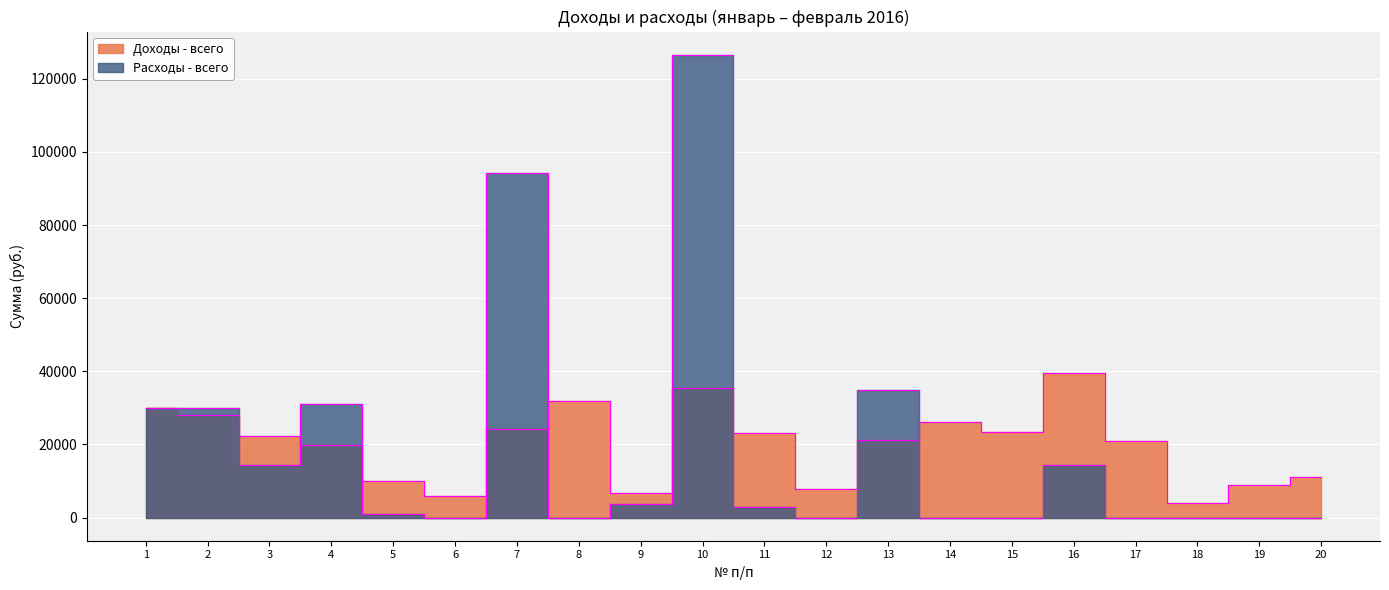

What is the difference between the highest and lowest values at 1?

3.8